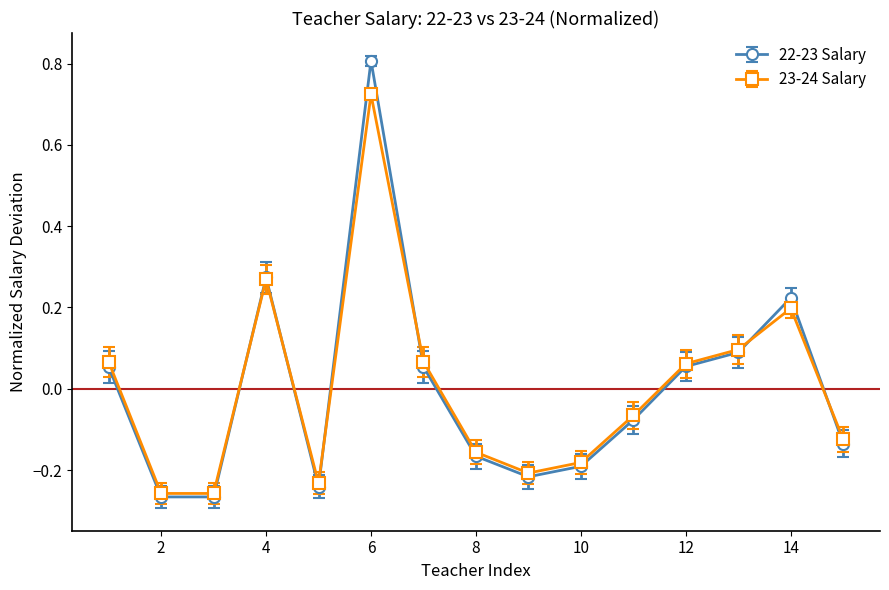

How many interior local peaks does the 23-24 Salary series have?

3